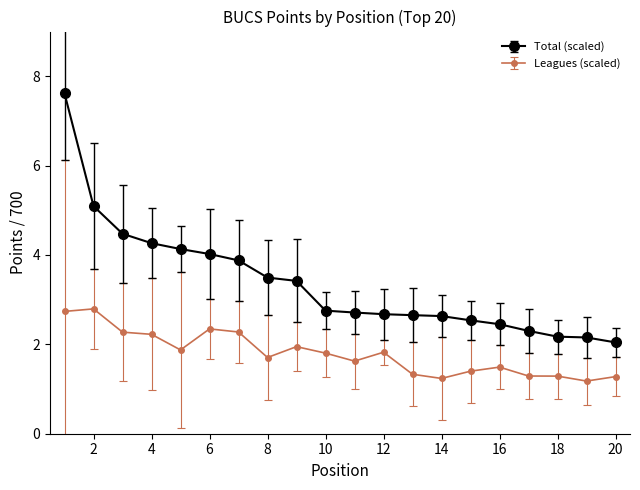

True or false: Leagues (scaled) and Total (scaled) cross at least once.

False